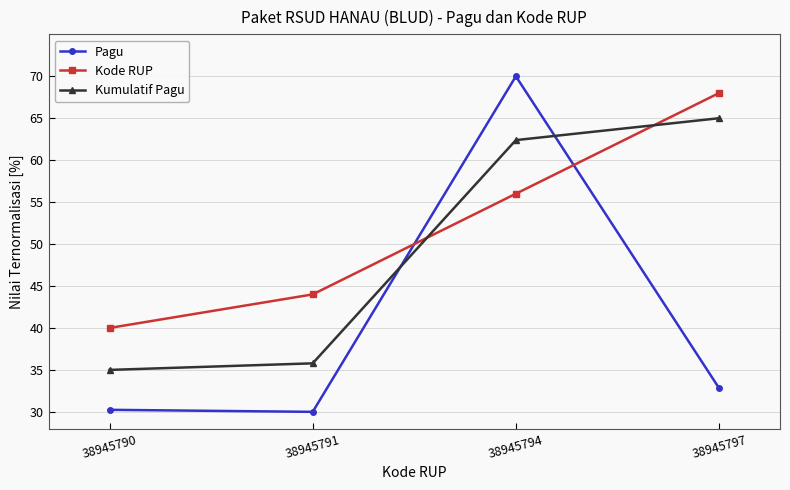

What is the total value across all series at 38945790?

105.2